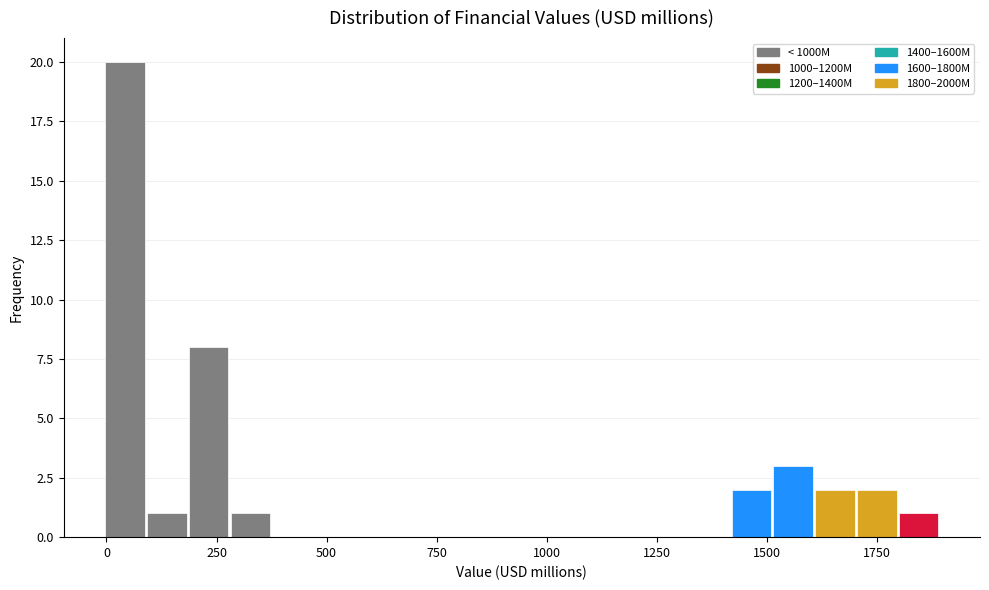

Read against the x-axis, roughly where is the centre of the tallest bar?

50